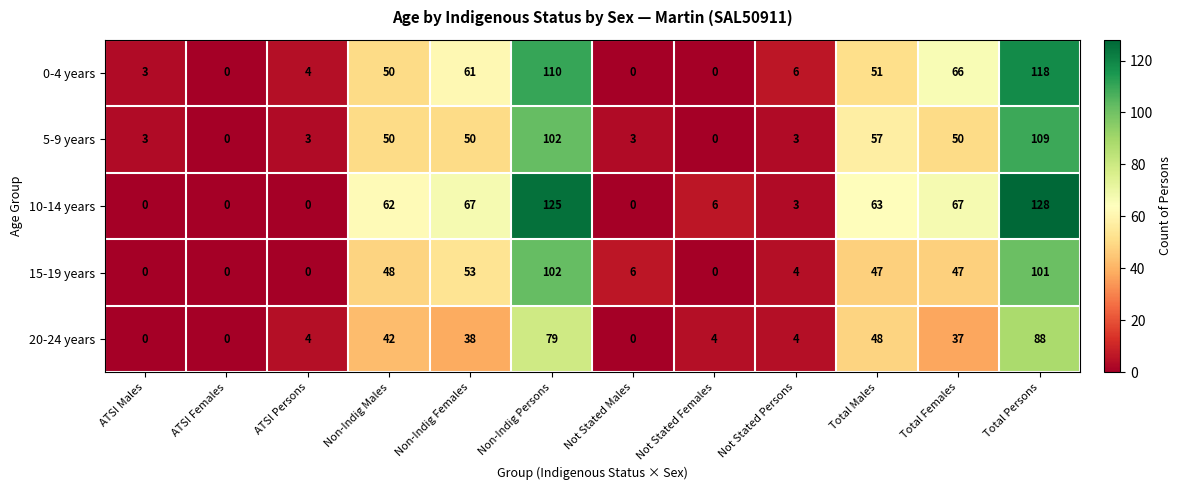

At how many categories does at least one series exceed 99?

2